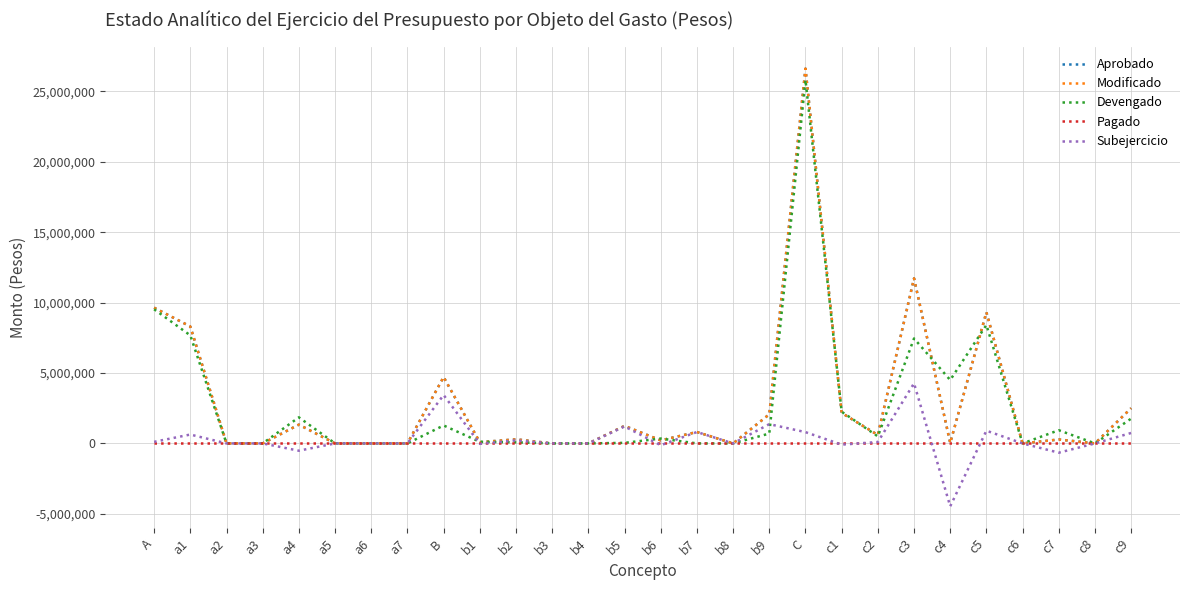

Does the chart display data point markers on the line(s)?

No